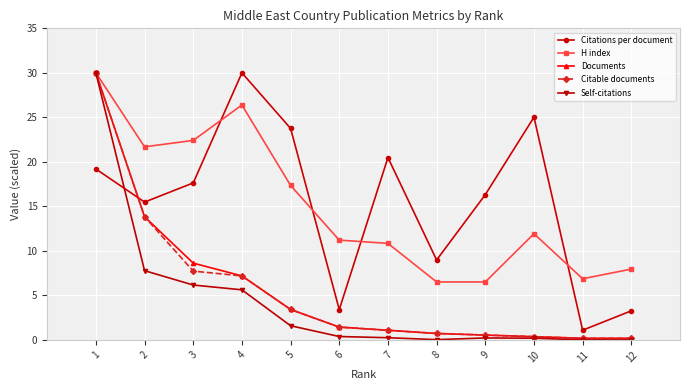

What is the maximum value shown in the chart?

30.0